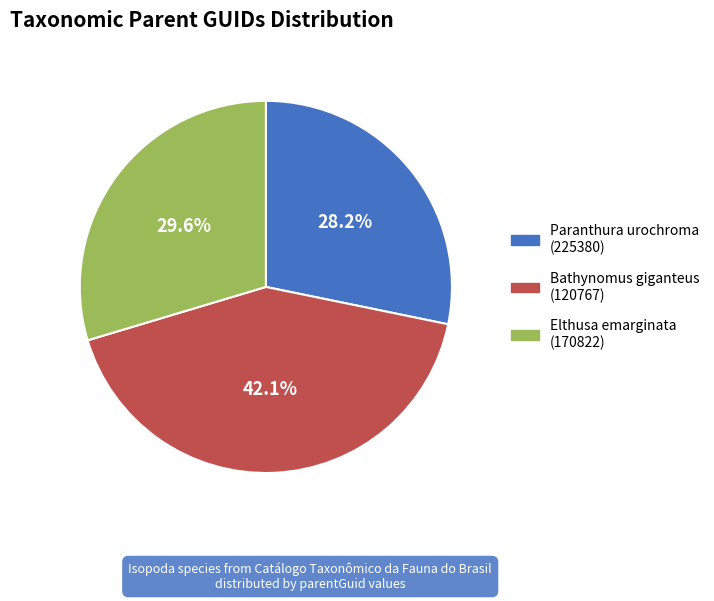

Which slice is the largest?

Bathynomus giganteus (120767)